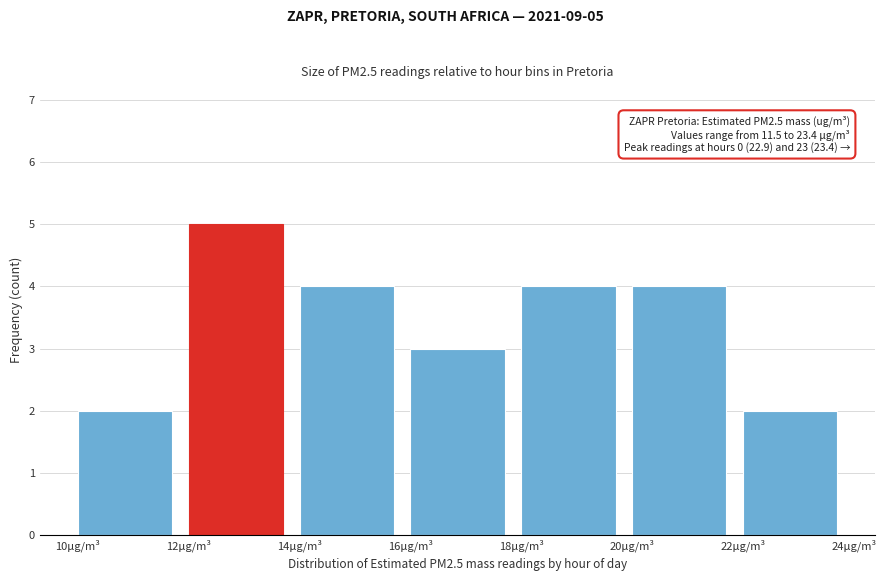

Which range on the x-axis has the tallest bar?

12 to 14